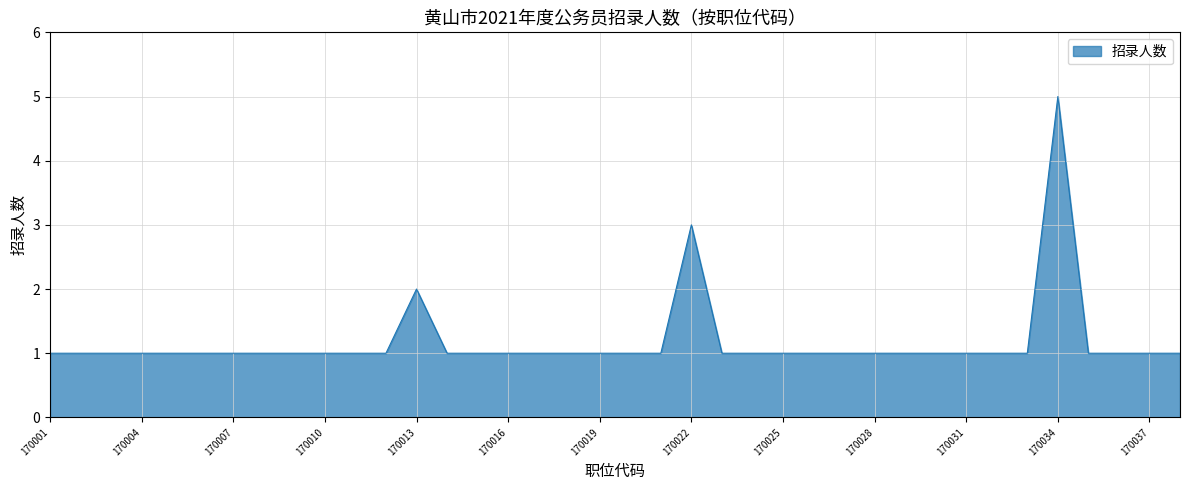

How many values are between 1 and 2?

36